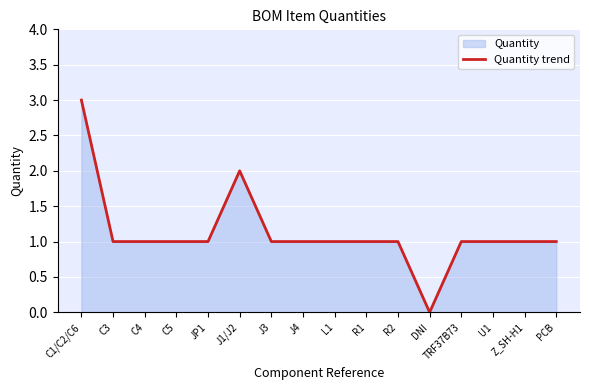

At which category does the chart reach its peak across all series?

C1/C2/C6